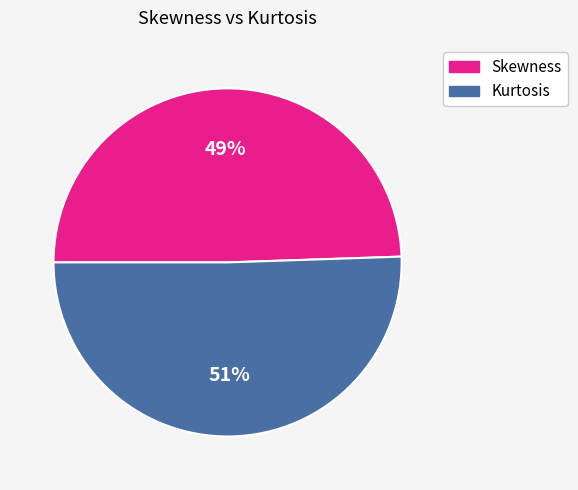

What percentage is the Skewness slice, to the nearest percent?

49%